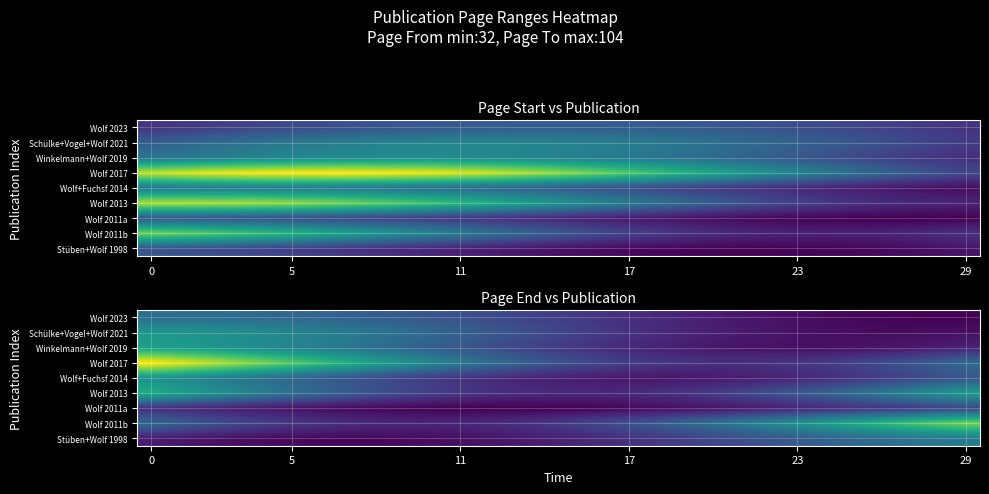

What is the minimum value for Winkelmann+Wolf 2019?

11.2